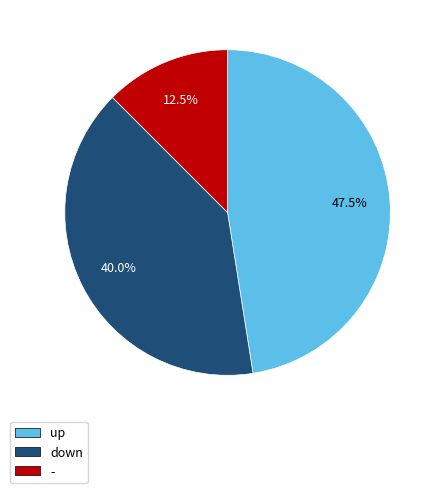

Between up and down, which is larger?

up